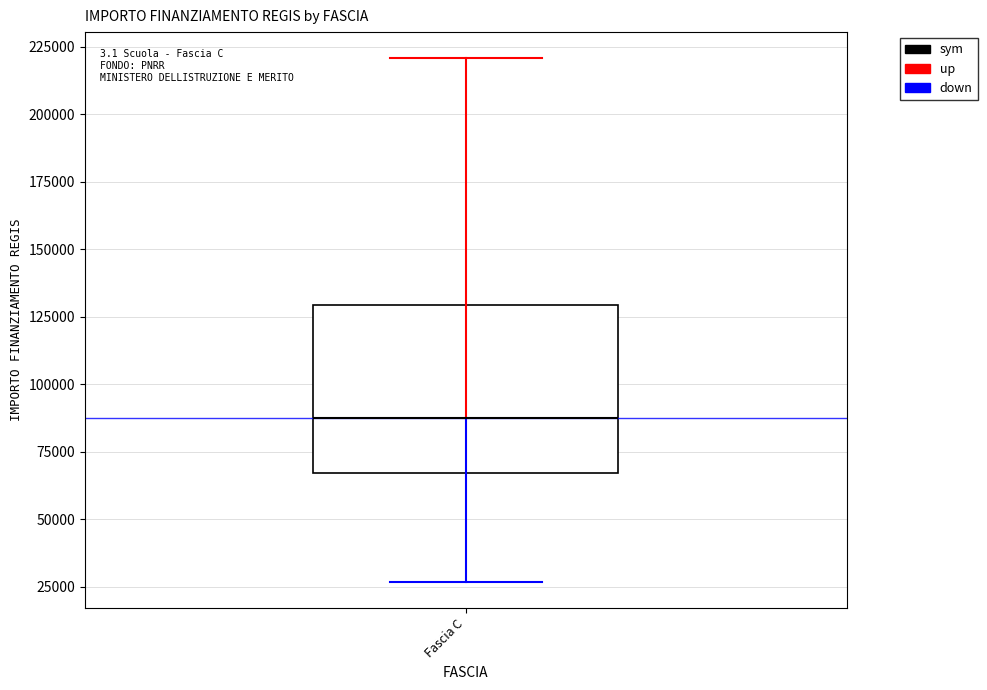

Transcribe this box plot: give where the median line is, the range the box spans, and where the two whiskers end, as read against the y-axis. The values are not printed on the chart, so give them approximately, as read against the axis.

median 85000, box 65000 to 130000, whiskers 25000 to 220000